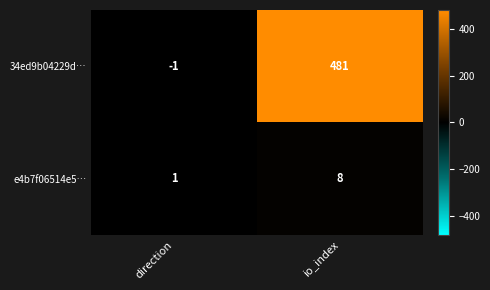

What is the sum of all e4b7f06514e5… values?

9